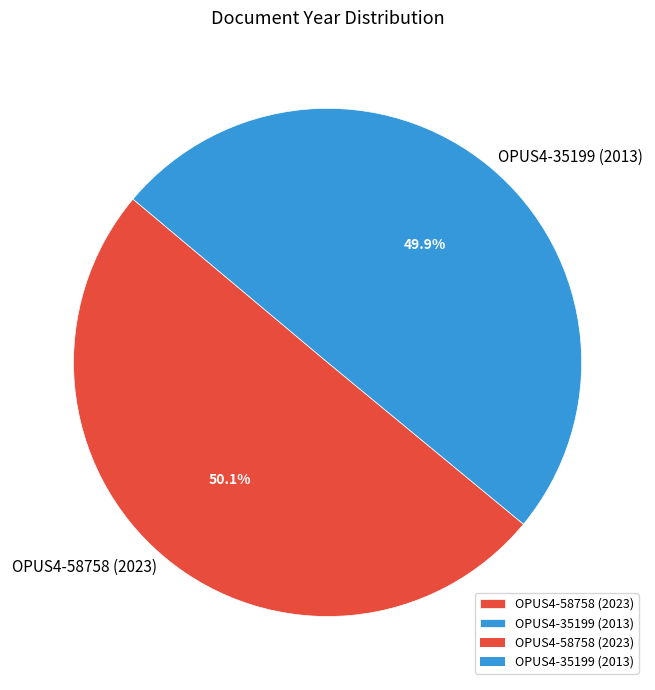

Is there a majority slice in this chart?

Yes